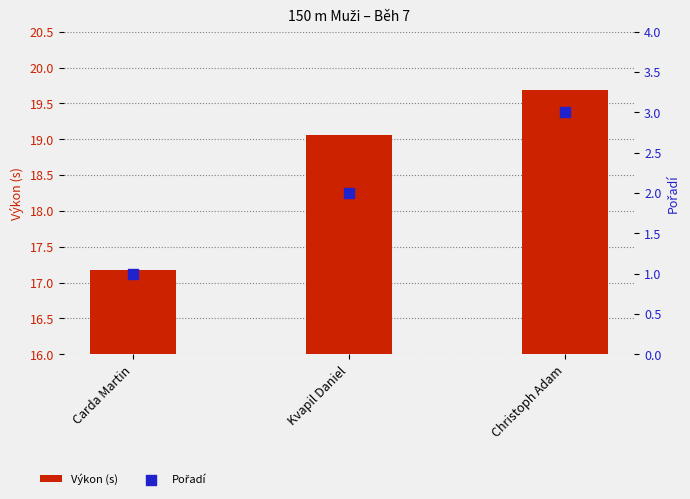

Is the value of Pořadí at Christoph Adam greater than the value of Výkon (s) at Christoph Adam?

No